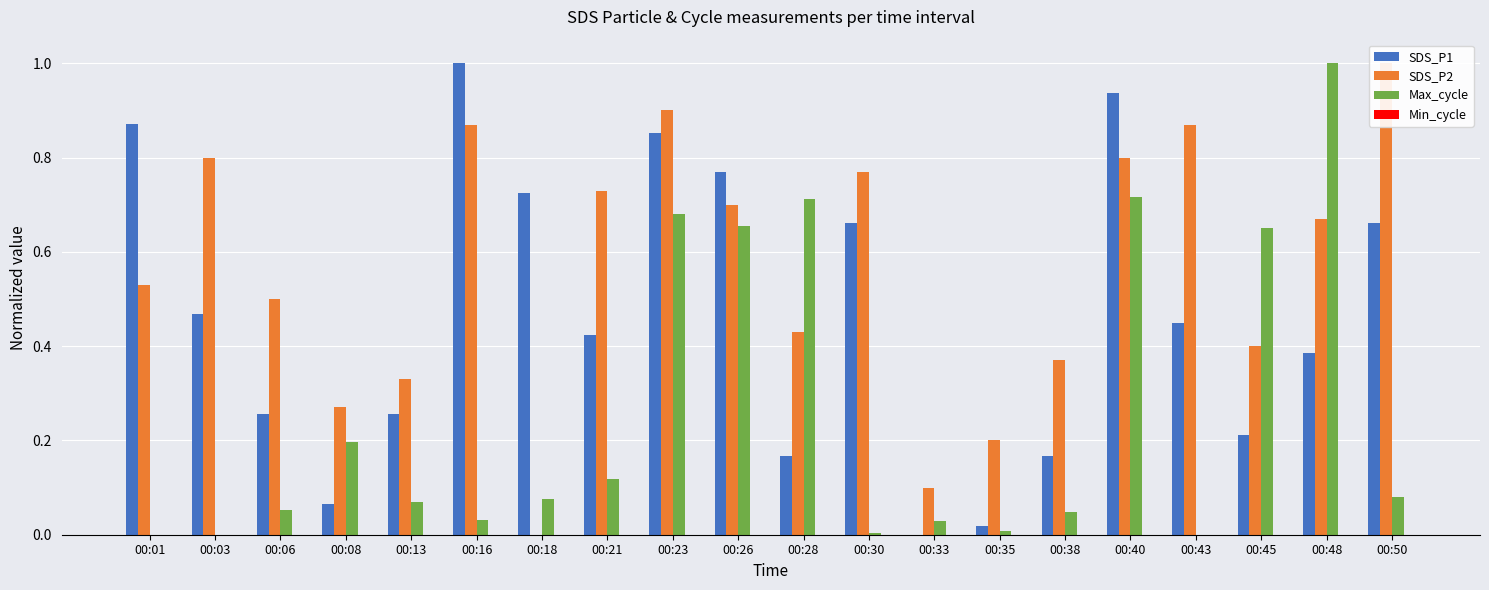

What is the difference between the maximum and minimum values in the SDS_P1 series?

1.0